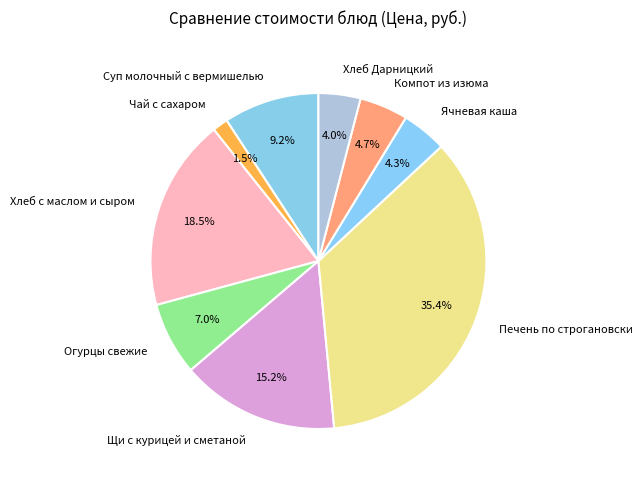

The Огурцы свежие slice represents 7% of the pie. True or false?

True